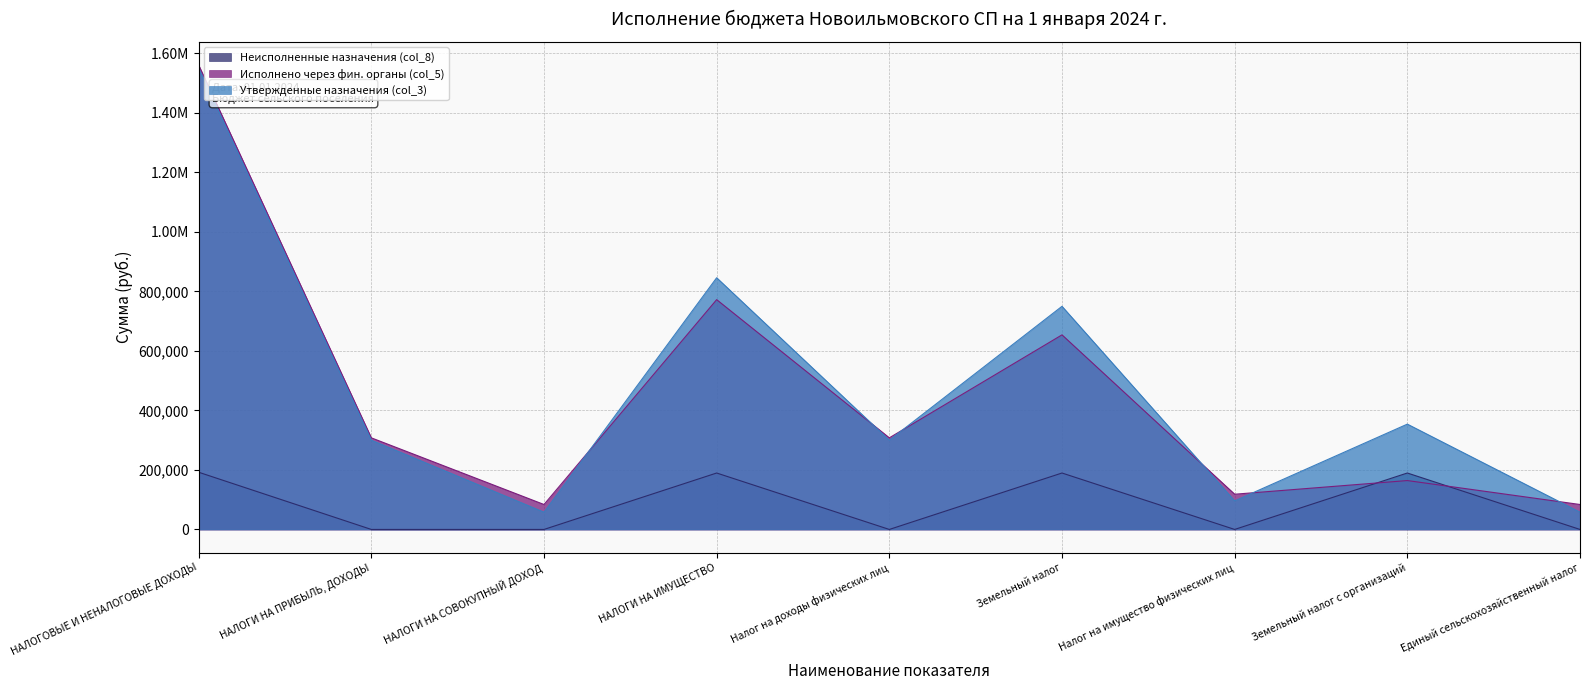

At which category does Неисполненные назначения (col_8) reach its first local valley?

Налог на доходы физических лиц